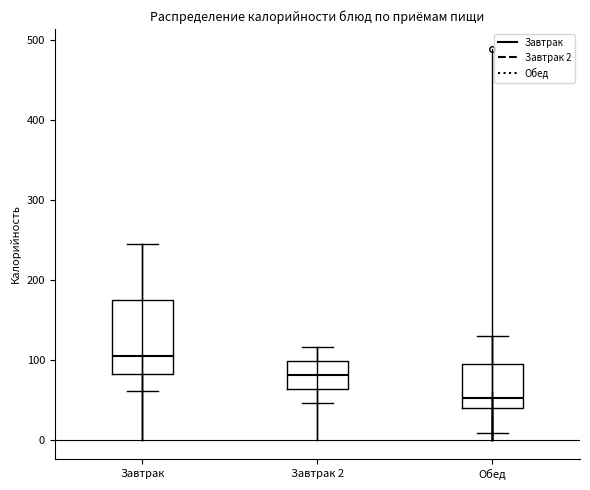

Comparing the boxes themselves (not the whiskers), which one is the tallest?

Завтрак